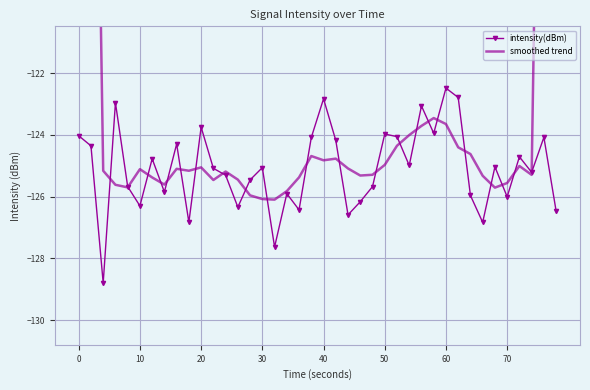

How many series are shown in this chart?

2